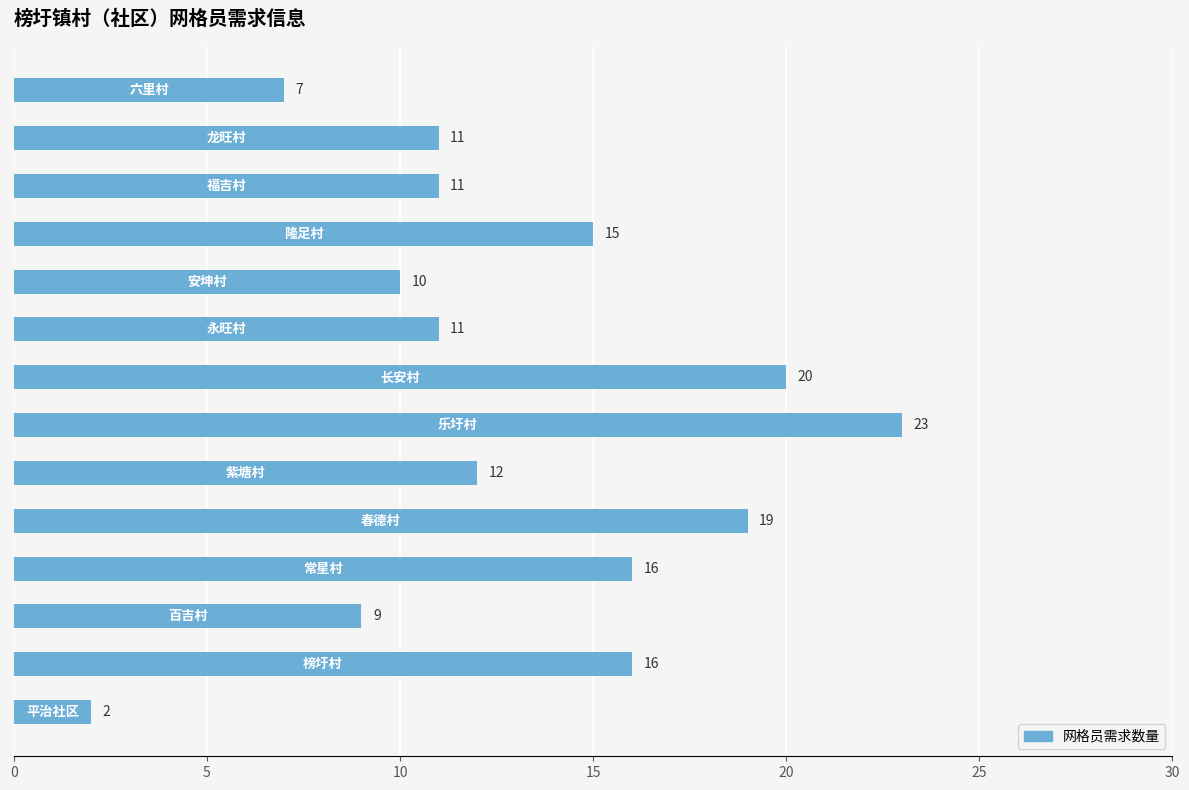

What is the average value?

13